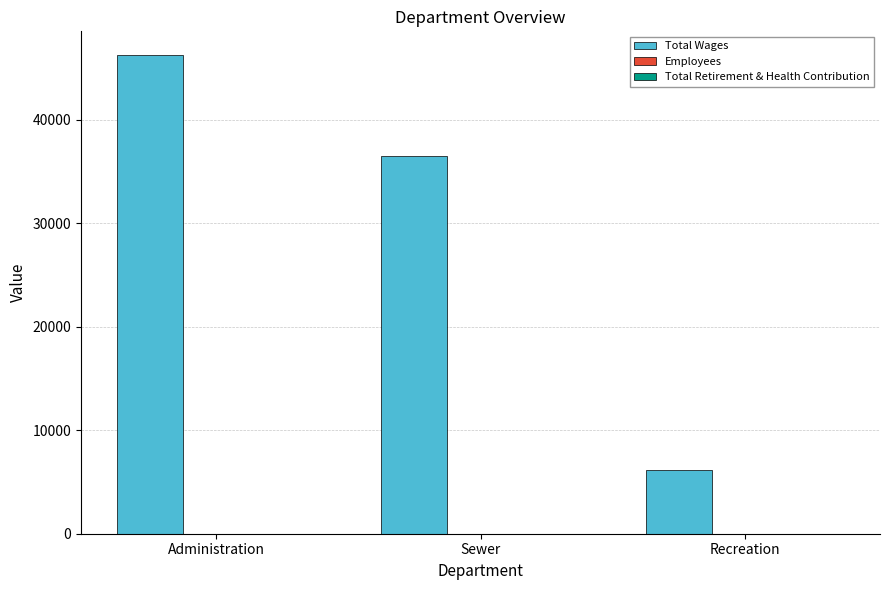

How many groups of bars are there?

3